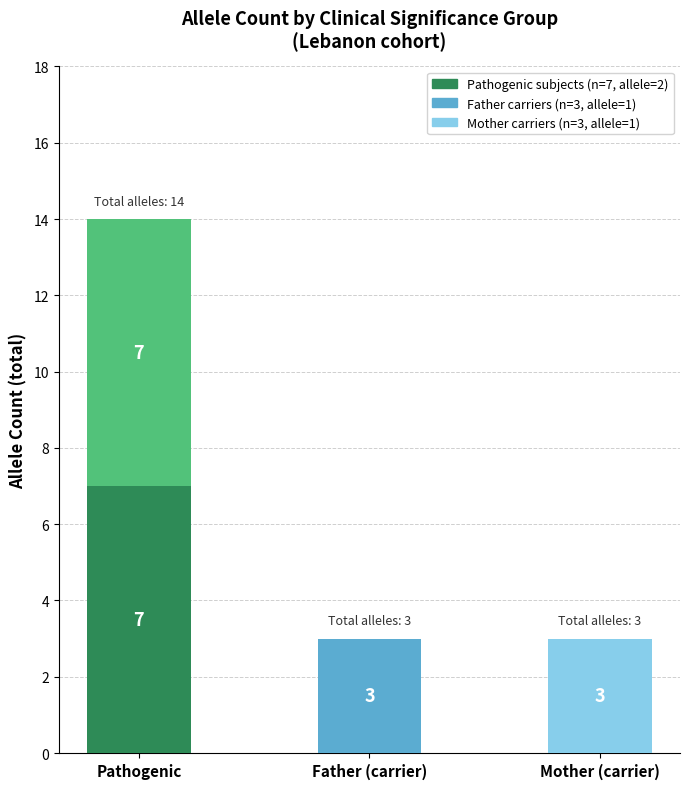

What is the total value across all series at Mother (carrier)?

3